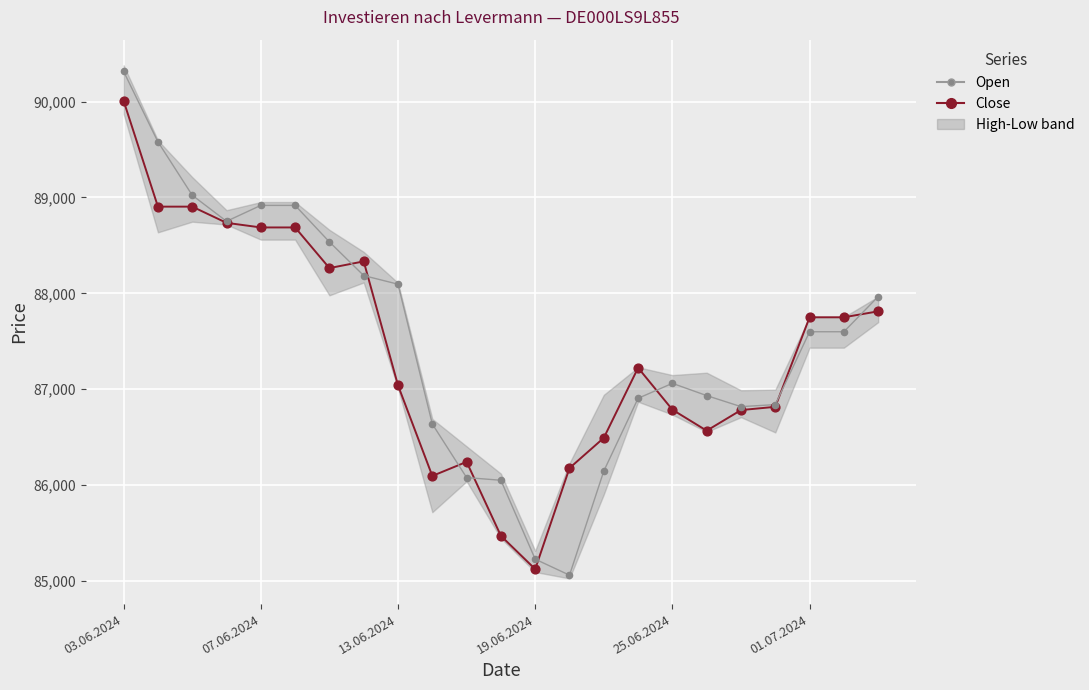

At how many categories does at least one series exceed 85175?

23